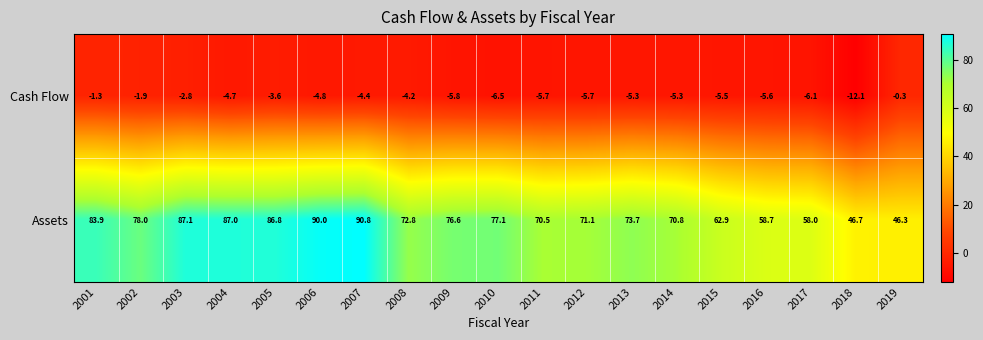

What is the difference between the maximum and minimum values in the Assets series?

44.5